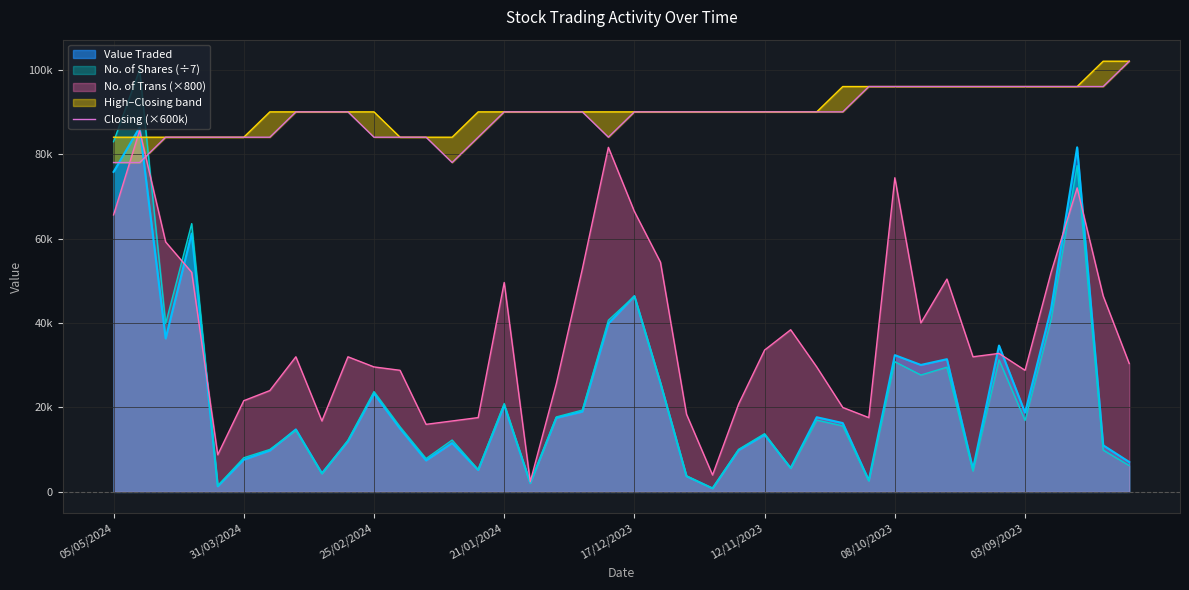

What is the difference between the values at 12 and 28?

6000.0